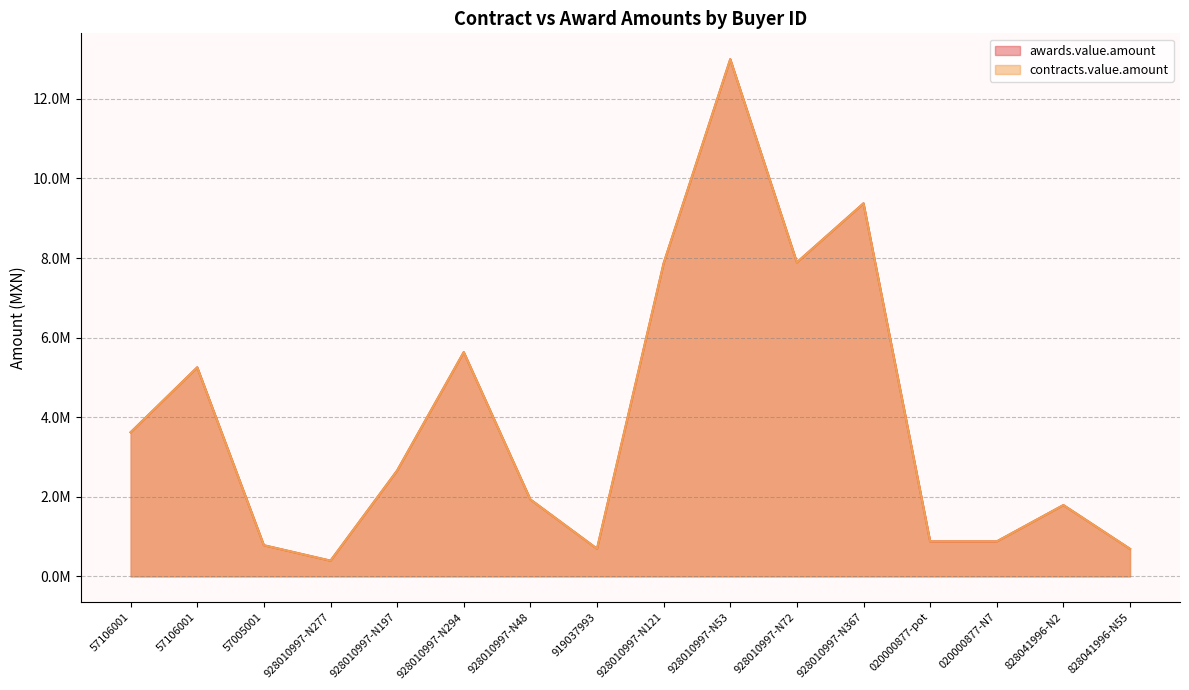

At how many categories does at least one series exceed 2891084?

7